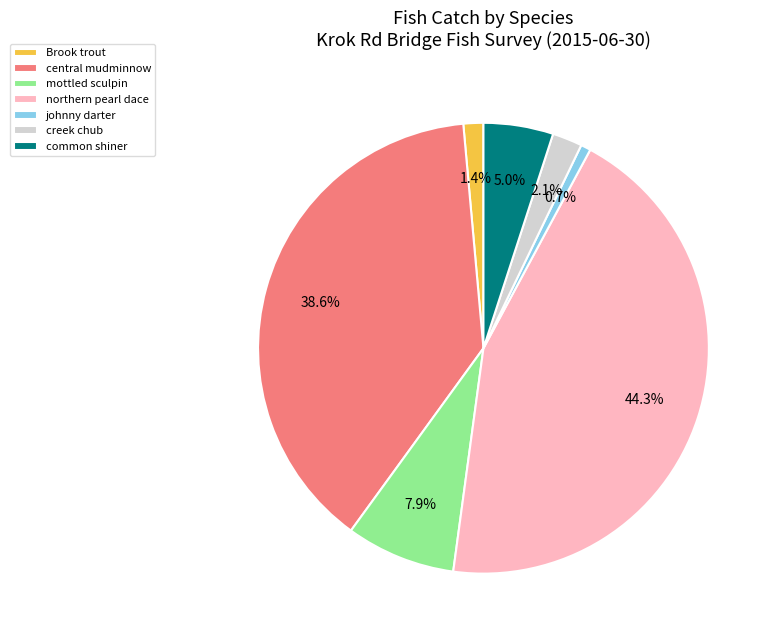

Do johnny darter and northern pearl dace together represent more than half of the pie?

No